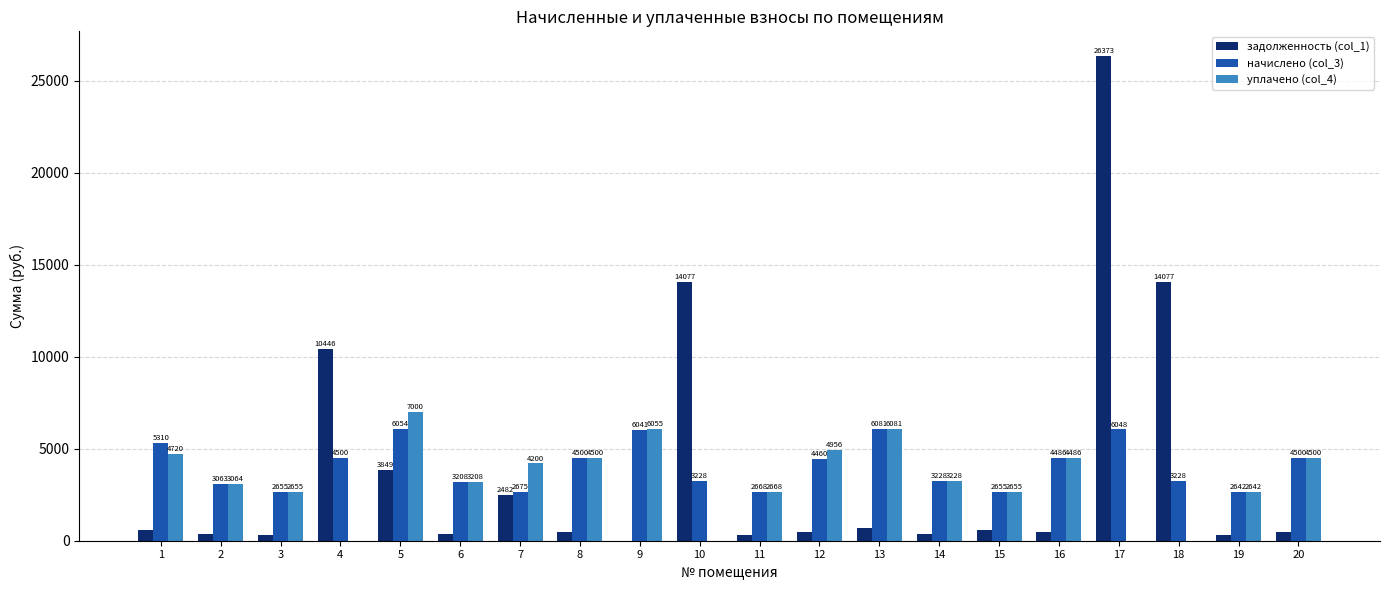

At which label does начислено (col_3) reach its peak?

13